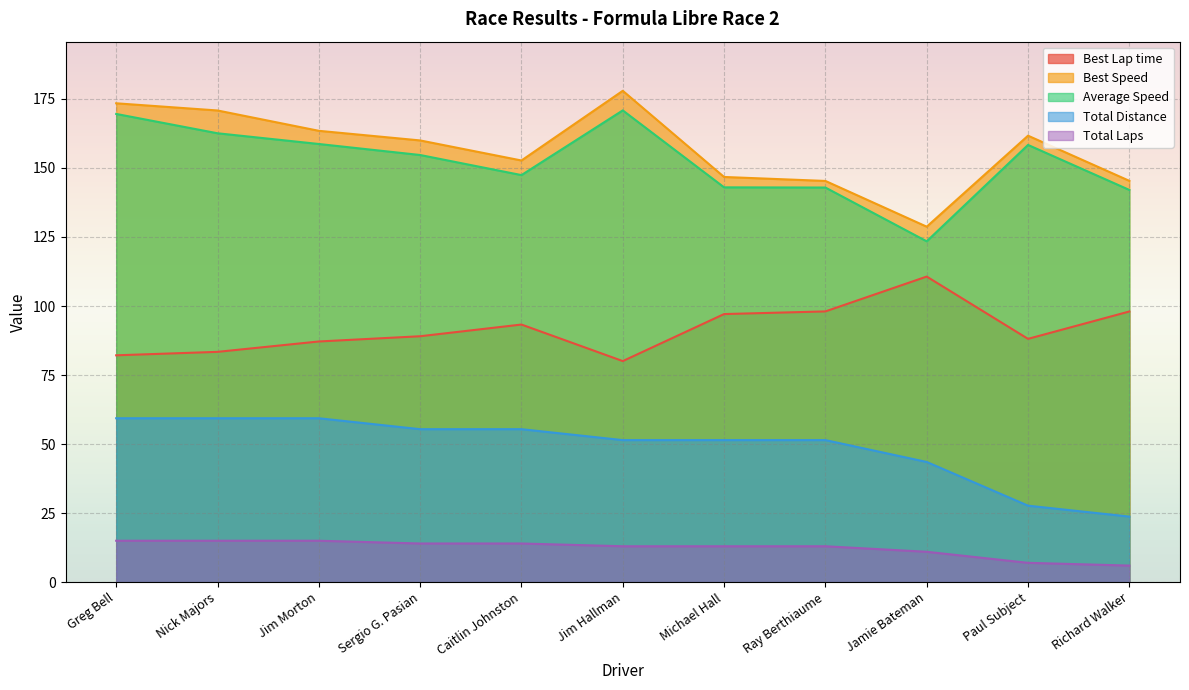

Is the value of Best Speed at Nick Majors greater than the value of Best Lap time at Jim Morton?

Yes